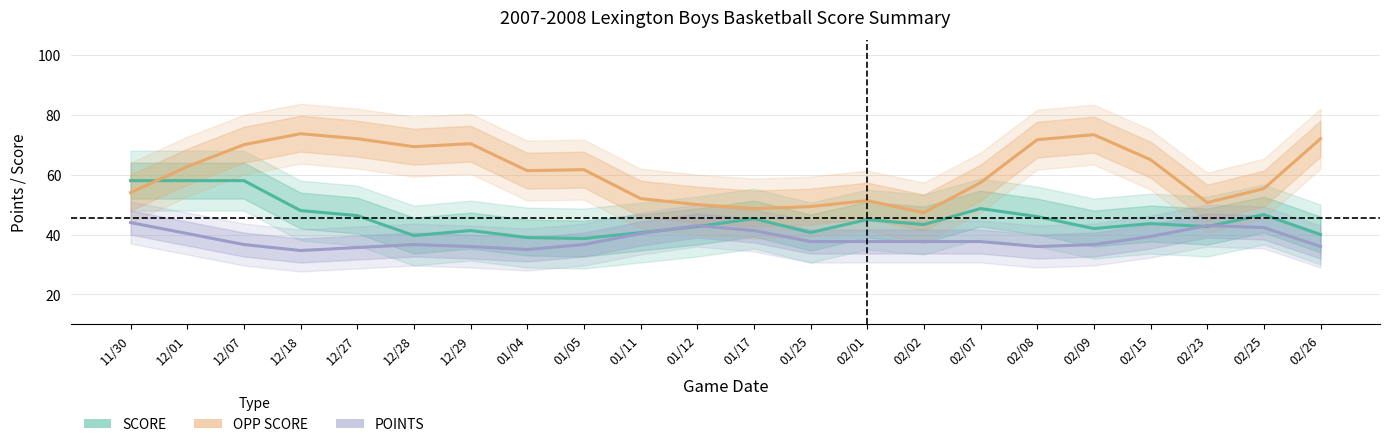

Reading right to left, transcribe all the data shown in this chart.

SCORE: 02/26=40.0	02/25=46.7	02/23=42.7	02/15=43.7	02/09=42.0	02/08=46.0	02/07=48.7	02/02=43.3	02/01=45.0	01/25=40.7	01/17=45.3	01/12=42.7	01/11=40.7	01/05=38.7	01/04=39.0	12/29=41.3	12/28=39.7	12/27=46.3	12/18=48.0	12/07=58.0	12/01=58.0	11/30=58.0
OPP SCORE: 02/26=72.0	02/25=55.3	02/23=50.7	02/15=65.0	02/09=73.3	02/08=71.7	02/07=57.3	02/02=47.3	02/01=51.3	01/25=49.3	01/17=48.7	01/12=50.0	01/11=52.0	01/05=61.7	01/04=61.3	12/29=70.3	12/28=69.3	12/27=72.0	12/18=73.7	12/07=70.0	12/01=62.7	11/30=54.0
POINTS: 02/26=36.0	02/25=42.3	02/23=43.0	02/15=39.3	02/09=36.7	02/08=36.0	02/07=37.7	02/02=37.7	02/01=37.7	01/25=37.7	01/17=41.3	01/12=43.0	01/11=40.3	01/05=36.7	01/04=35.0	12/29=36.0	12/28=36.7	12/27=35.7	12/18=34.7	12/07=36.7	12/01=40.3	11/30=44.0